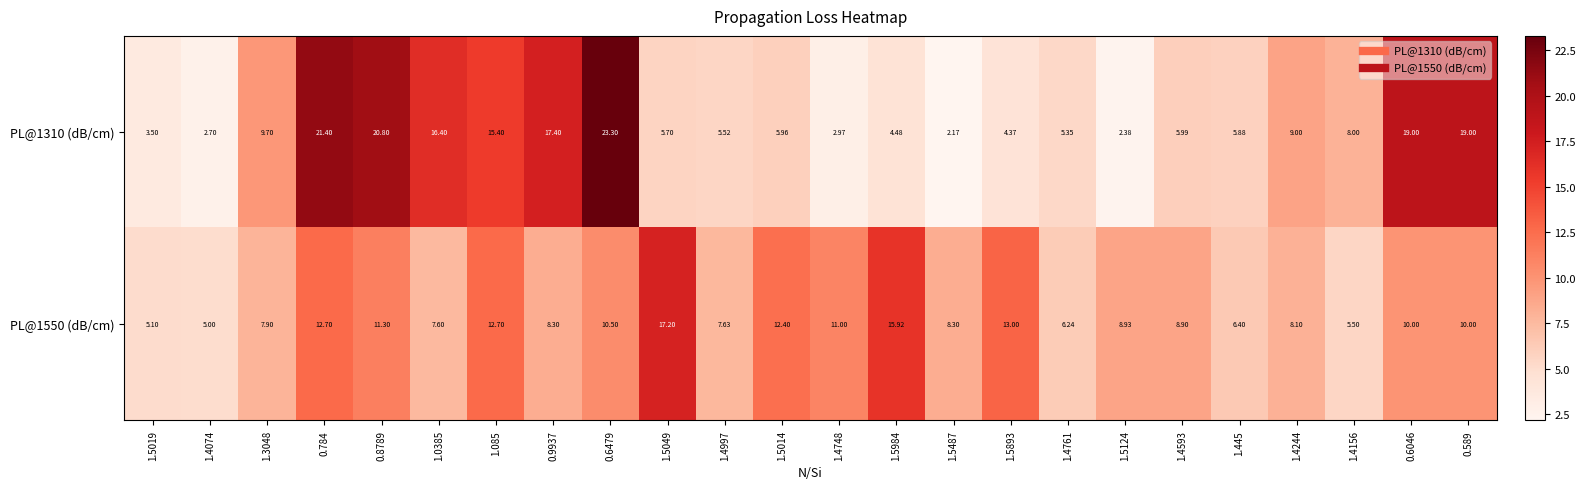

Is the value of PL@1310 (dB/cm) at 0.6479 greater than the value of PL@1550 (dB/cm) at 1.5893?

Yes